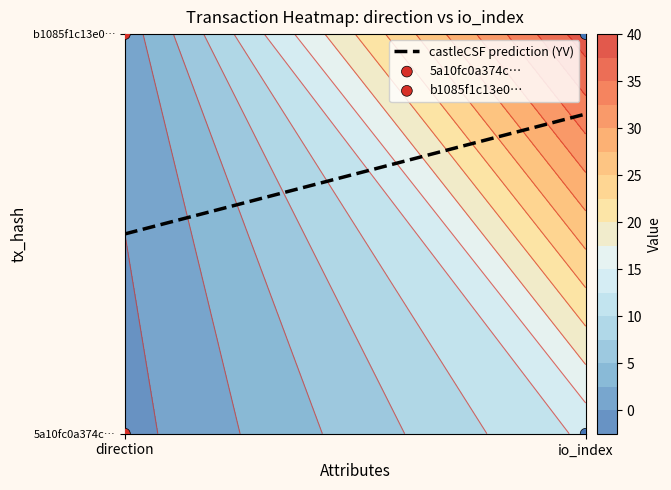

How many values in the b1085f1c13e0b994429219cae0d7be24926e138 series are below 39?

1